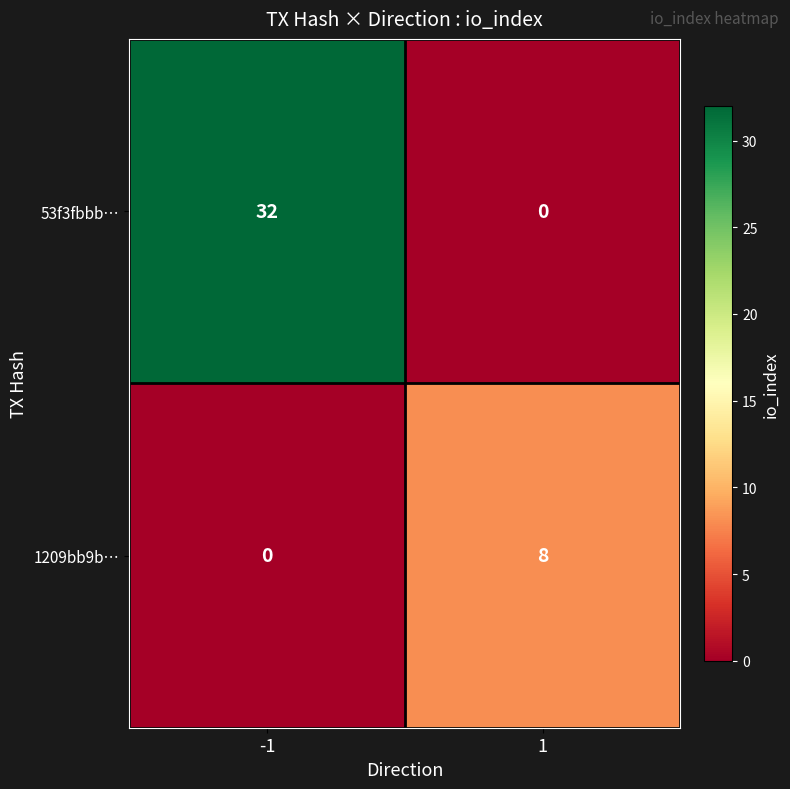

Reading left to right, what are all the values shown in this chart?

53f3fbbb…: -1=32	1=0
1209bb9b…: -1=0	1=8